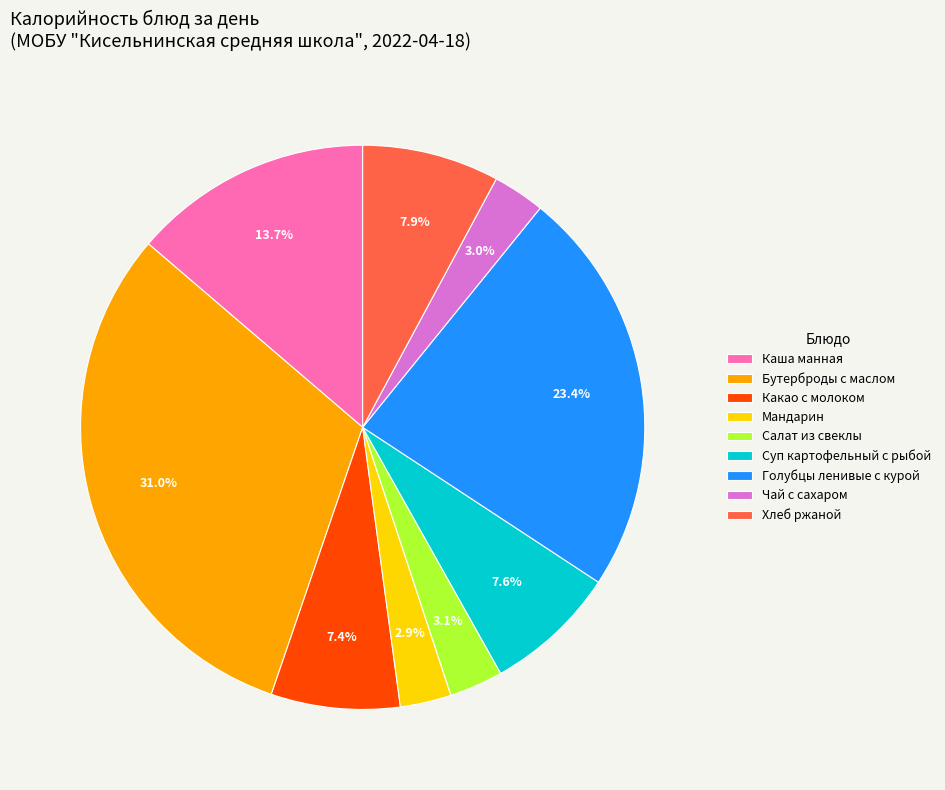

Is there any slice that represents more than half of the pie?

No